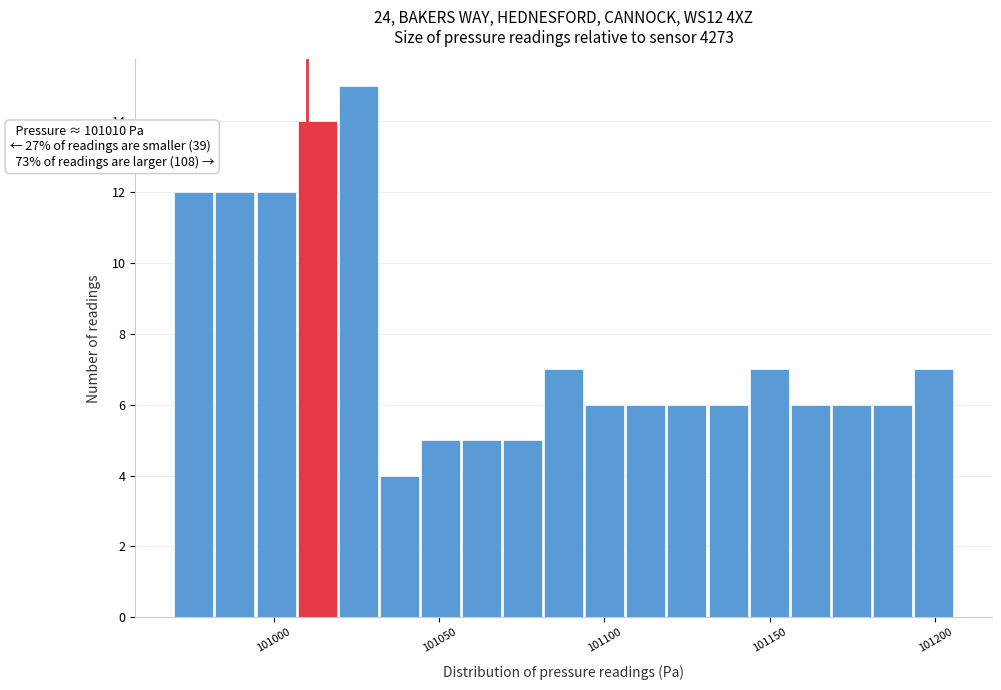

Around what value on the x-axis is the tallest bar? Give the approximate position of its centre, as read against the axis.

101025